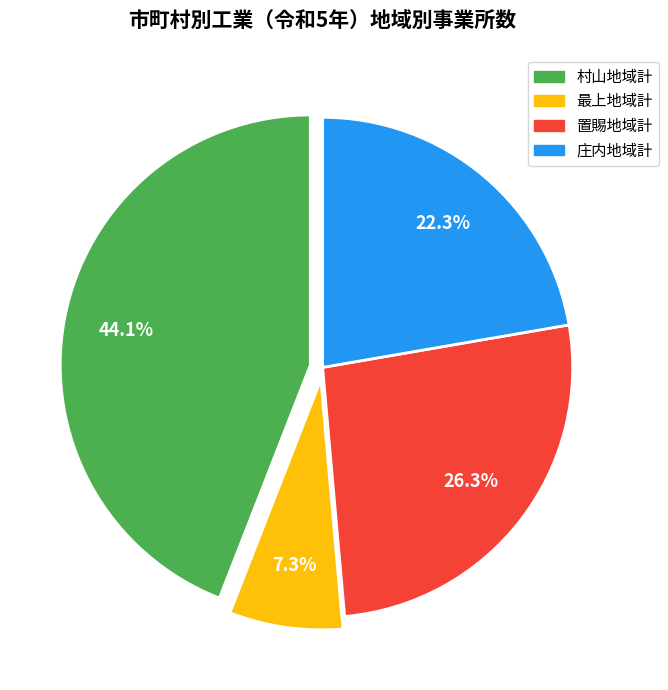

Is 置賜地域計 the majority of the pie?

No